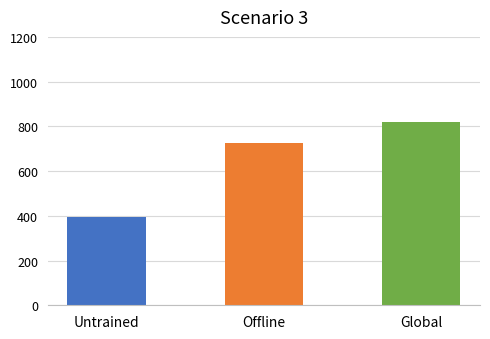

The chart shows a value of 1244 at Offline. True or false?

False